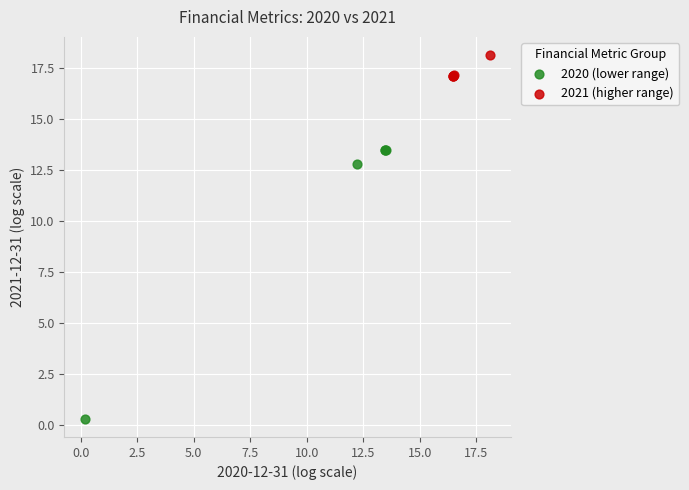

Which series contains the lowest Y value?

2020 (lower range)